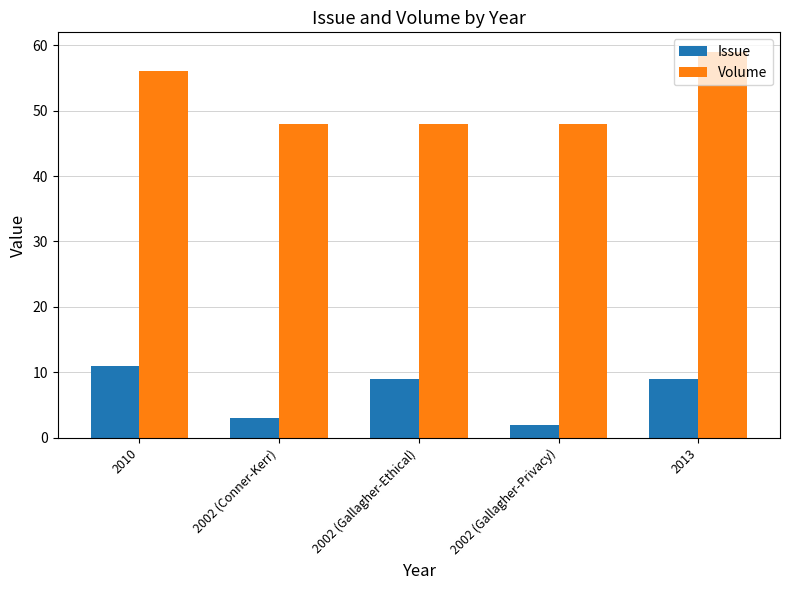

What position from the left is 2002 (Conner-Kerr)?

2